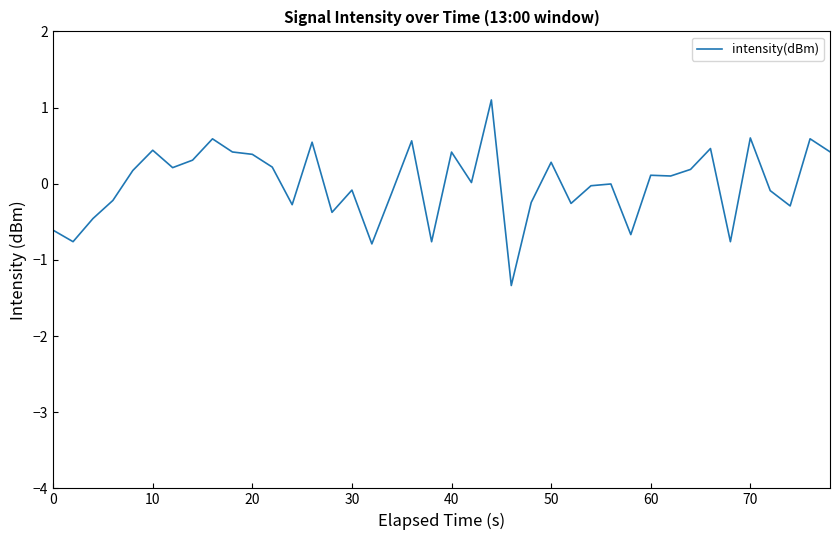

What is the smallest value displayed?

-1.3